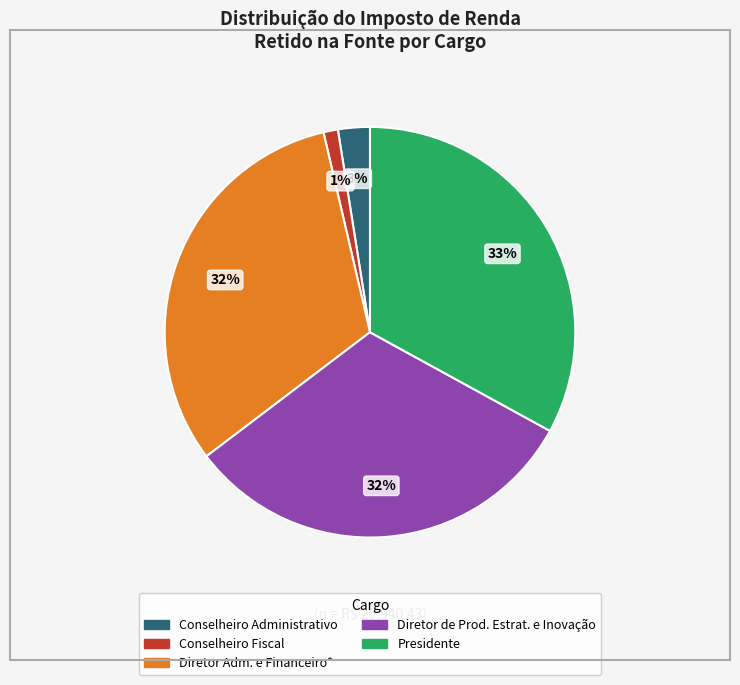

Combined, do Diretor de Prod. Estrat. e Inovação and Presidente account for over 50%?

Yes